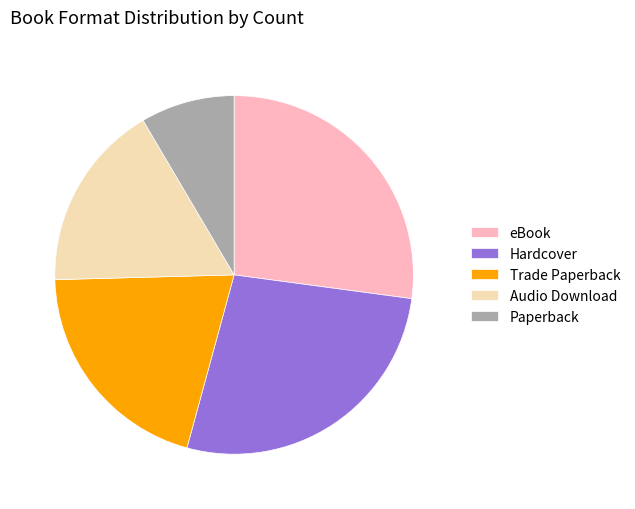

Which slice is the smallest?

Paperback